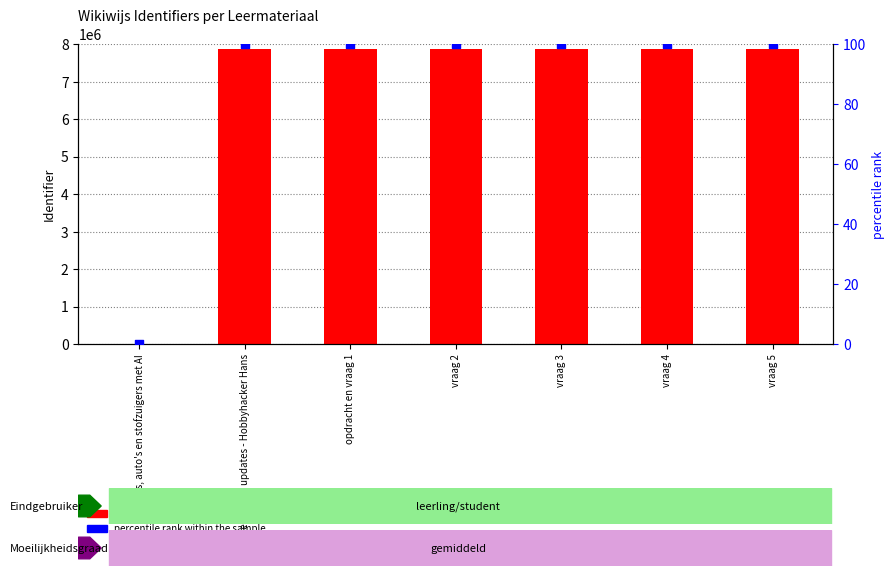

At which category is the sum across all series the highest?

vraag 5